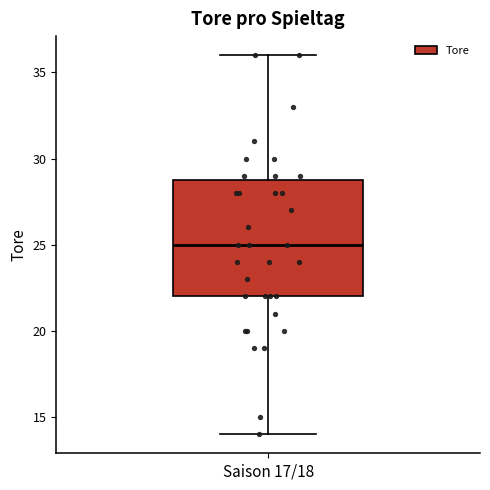

Transcribe this box plot: give where the median line is, the range the box spans, and where the two whiskers end, as read against the y-axis. The values are not printed on the chart, so give them approximately, as read against the axis.

median 25, box 22 to 29, whiskers 14 to 36